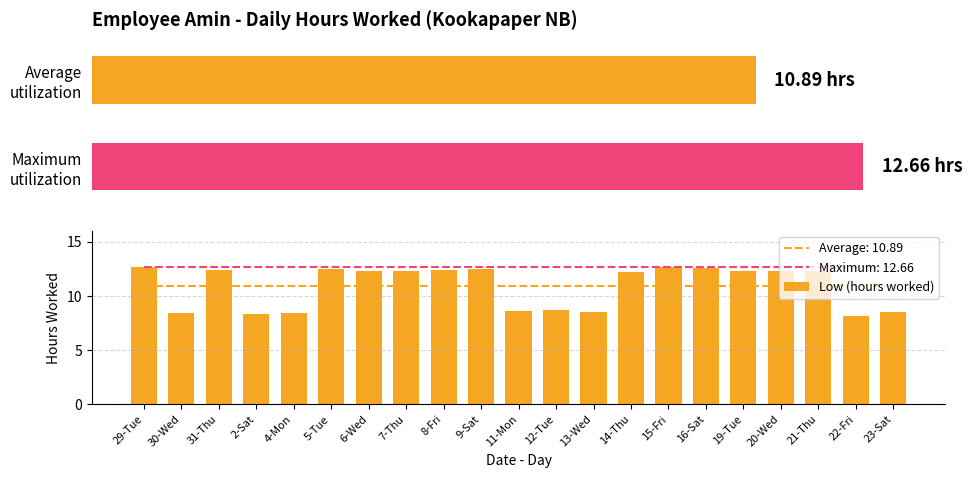

What is the value of the 2nd bar from the left?

8.4